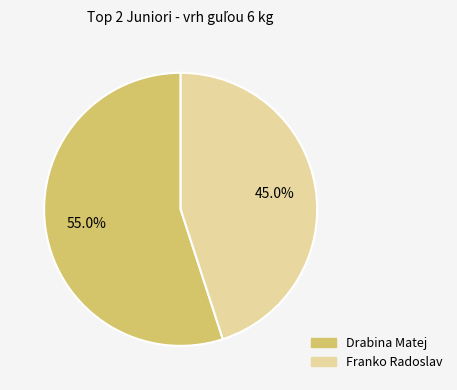

True or false: Drabina Matej accounts for 48% of the total.

False